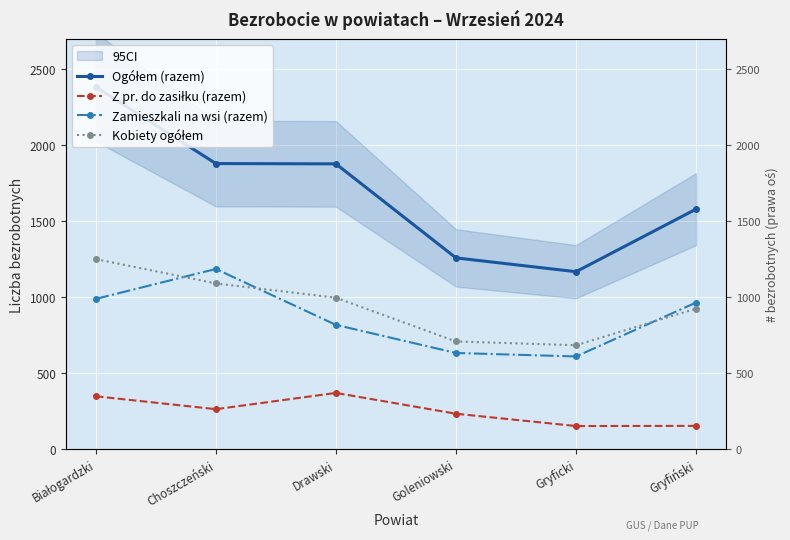

What is the label of the 5th point from the right?

Choszczeński